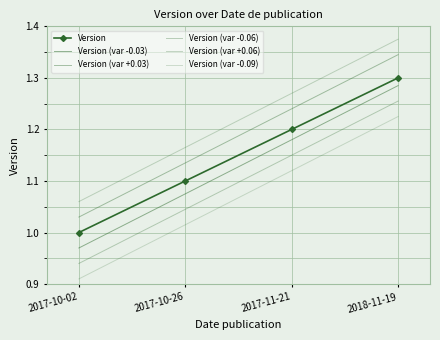

What is the label of the 3rd point from the left?

2017-11-21